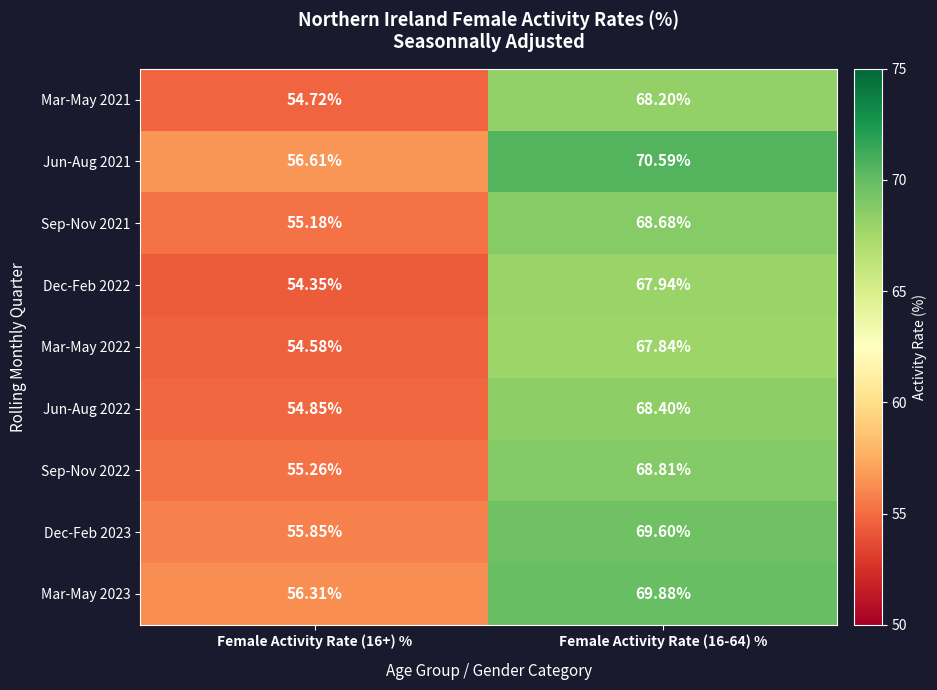

What is the minimum value shown in the chart?

54.4